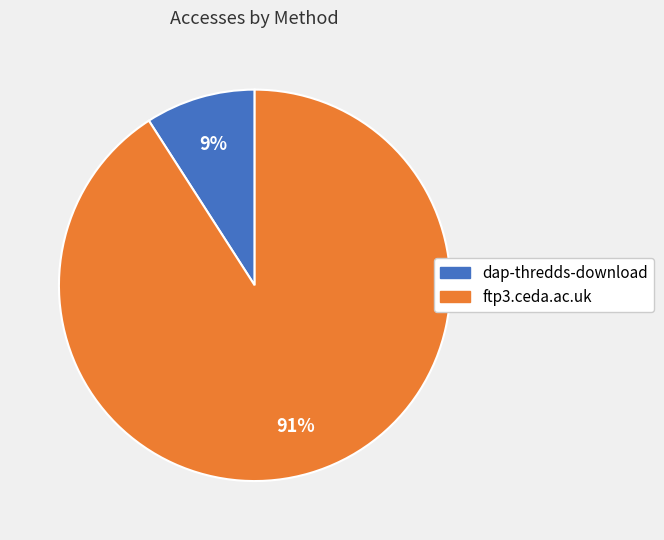

Which slice is the largest?

ftp3.ceda.ac.uk